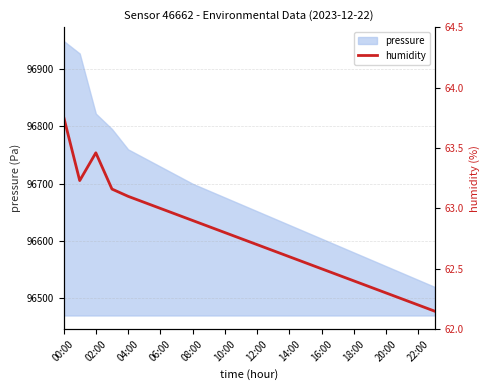

True or false: pressure has a value of 163546.8 at 06:00.

False